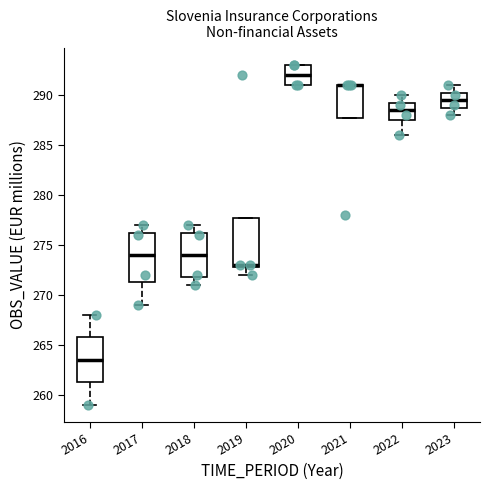

Where is the upper edge of the box at x = 2019 on the y-axis? The values are not printed on the chart, so give them approximately, as read against the axis.

278.0